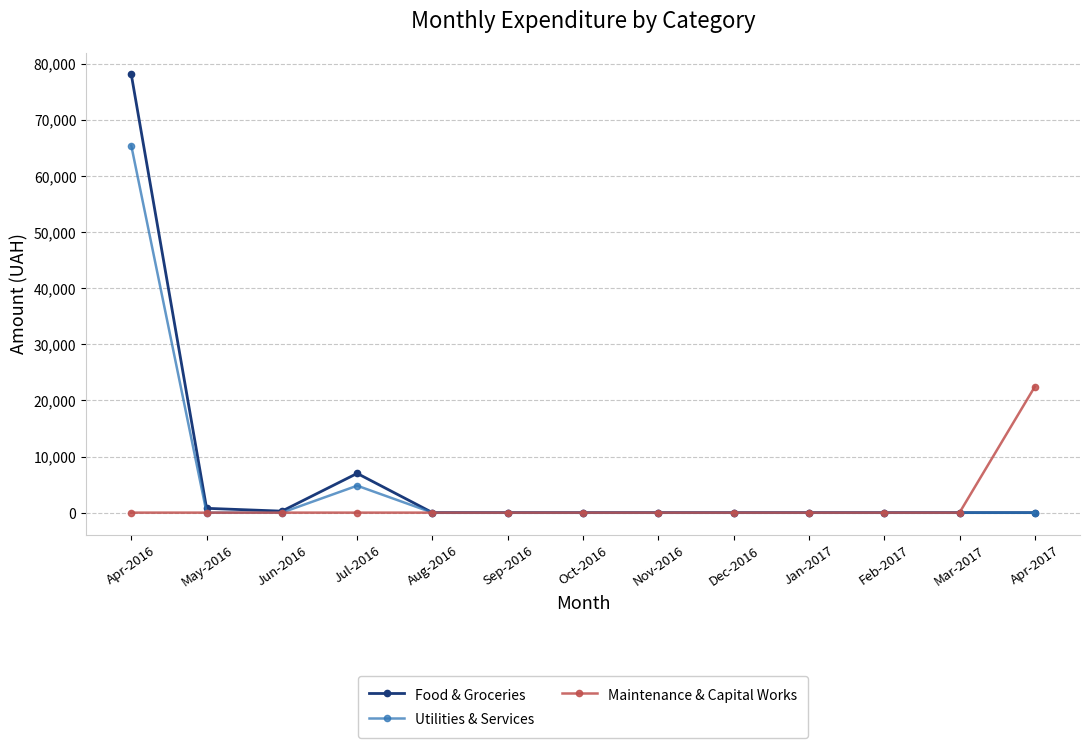

What is the spread (max minus min) of values at Apr-2016?

78069.0